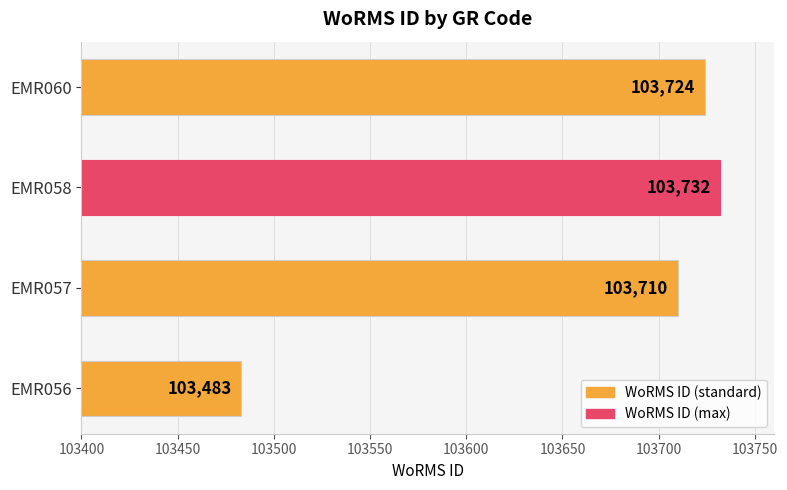

Between EMR058 and EMR060, which is larger?

EMR058